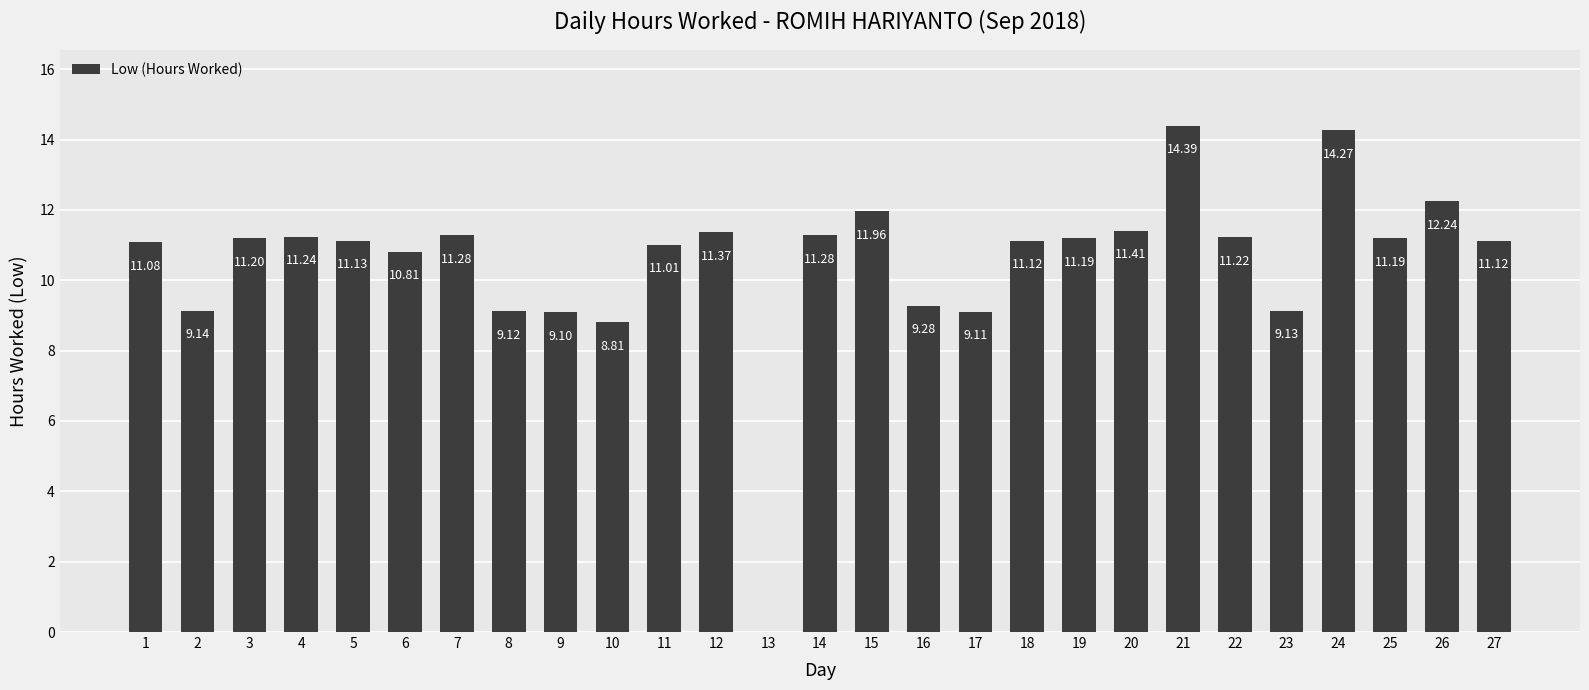

What is the difference between the values at 8 and 15?

2.8